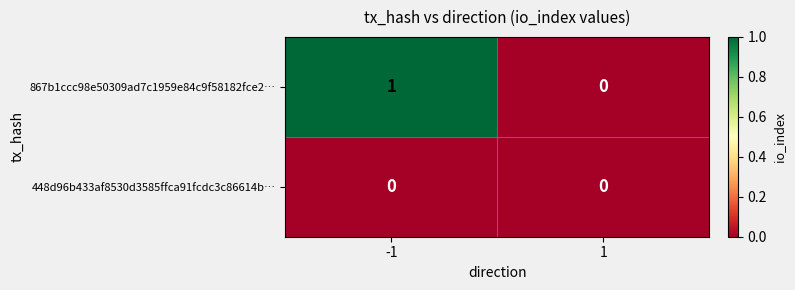

What is the difference between the highest and lowest values at -1?

1